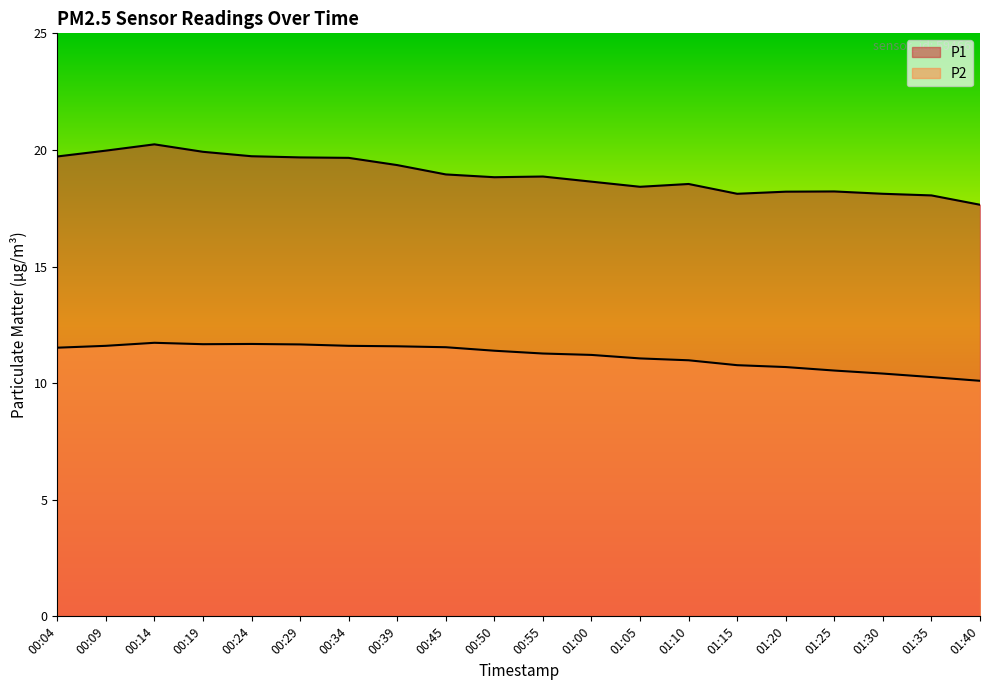

What are all the series names shown in the legend?

P1, P2